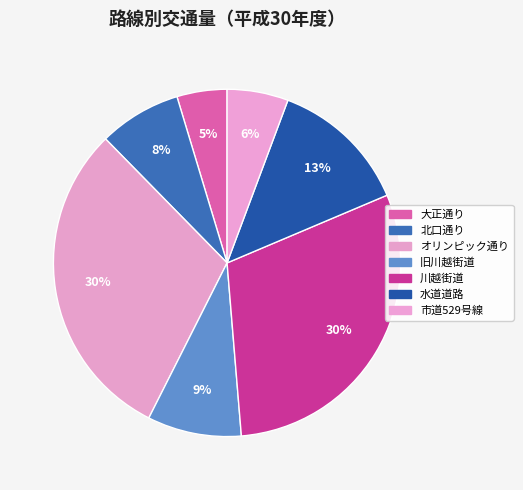

Between 市道529号線 and 水道道路, which is larger?

水道道路